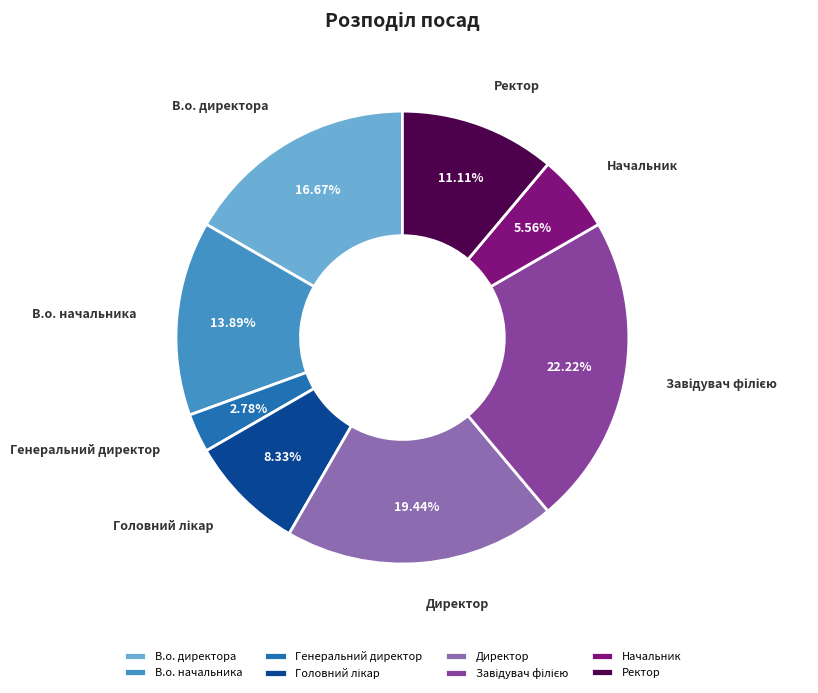

How many slices are in this pie chart?

8